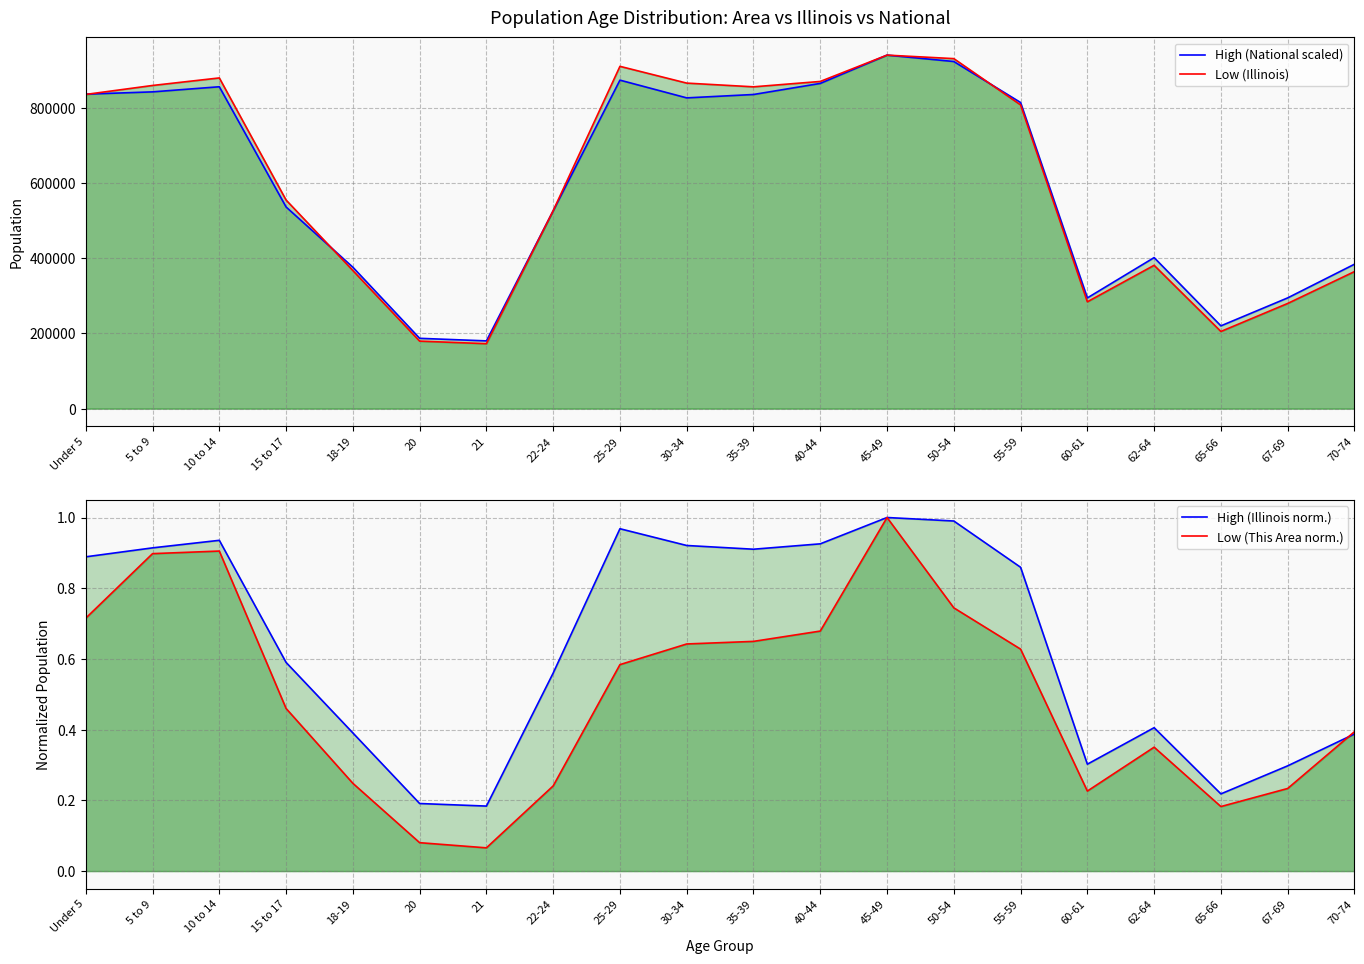

At which category does the chart reach its peak across all series?

45-49